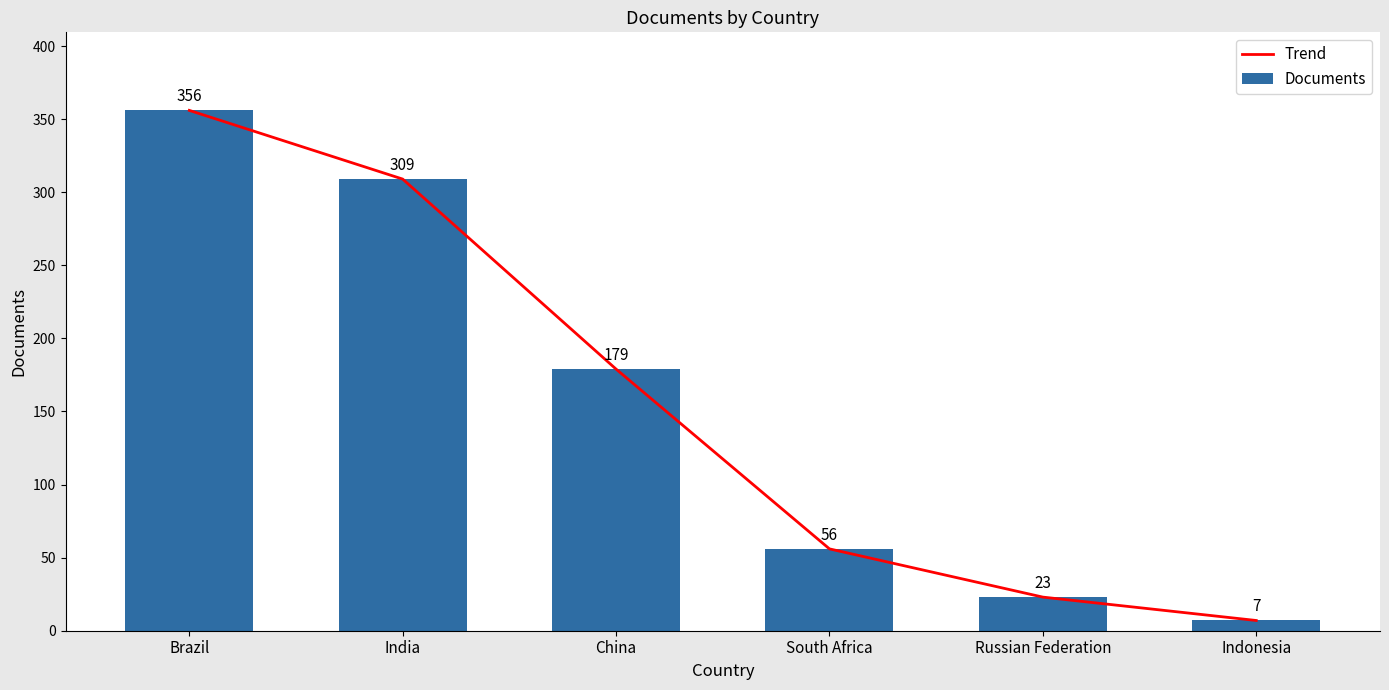

The Trend series shows 7 at Indonesia. True or false?

True